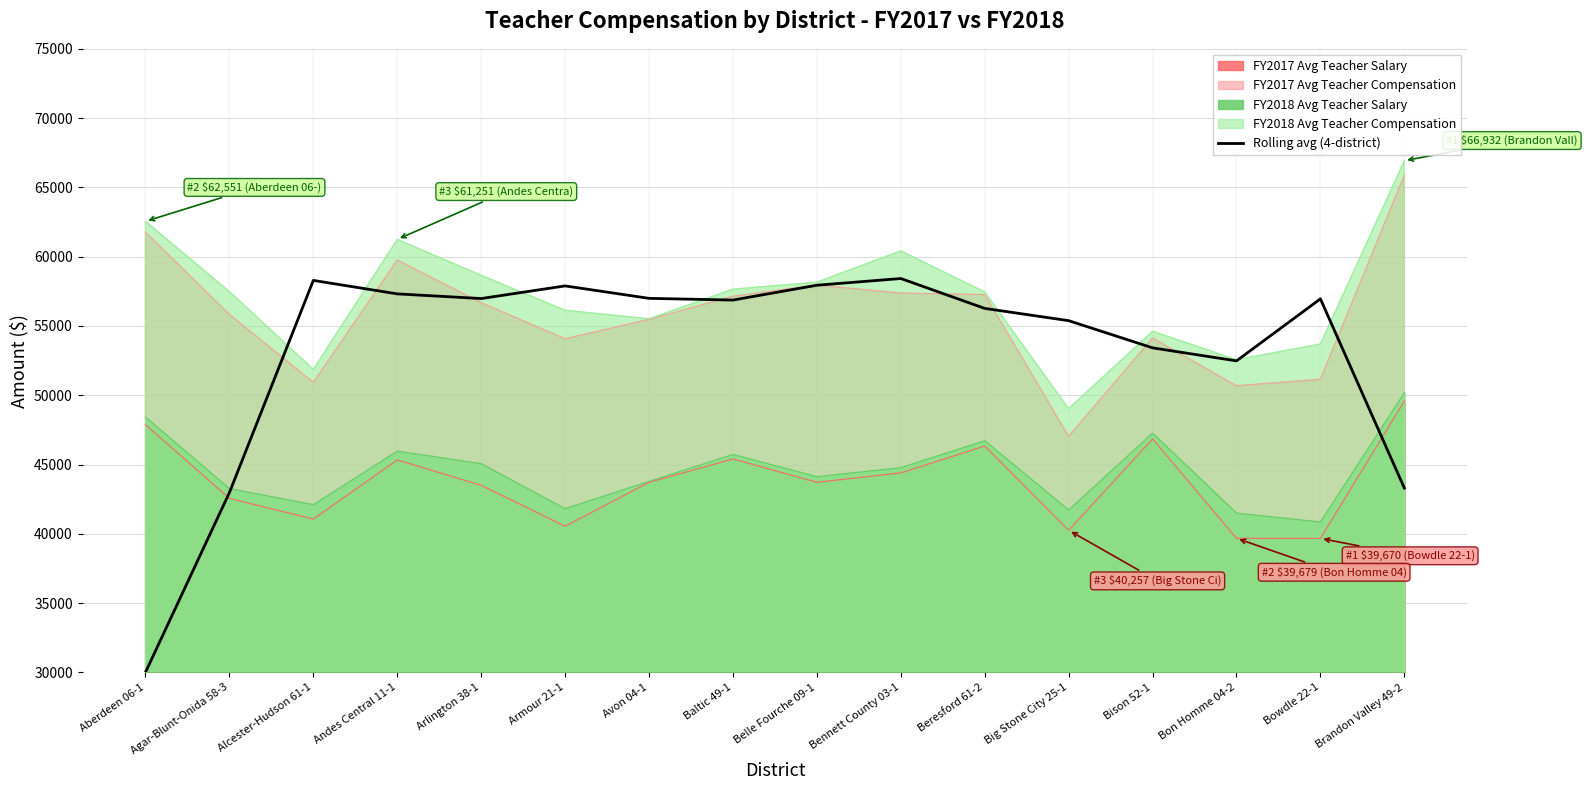

Rank the categories by value from lowest to highest.

Aberdeen 06-1, Agar-Blunt-Onida 58-3, Brandon Valley 49-2, Bon Homme 04-2, Bison 52-1, Big Stone City 25-1, Beresford 61-2, Baltic 49-1, Bowdle 22-1, Arlington 38-1, Avon 04-1, Andes Central 11-1, Armour 21-1, Belle Fourche 09-1, Alcester-Hudson 61-1, Bennett County 03-1